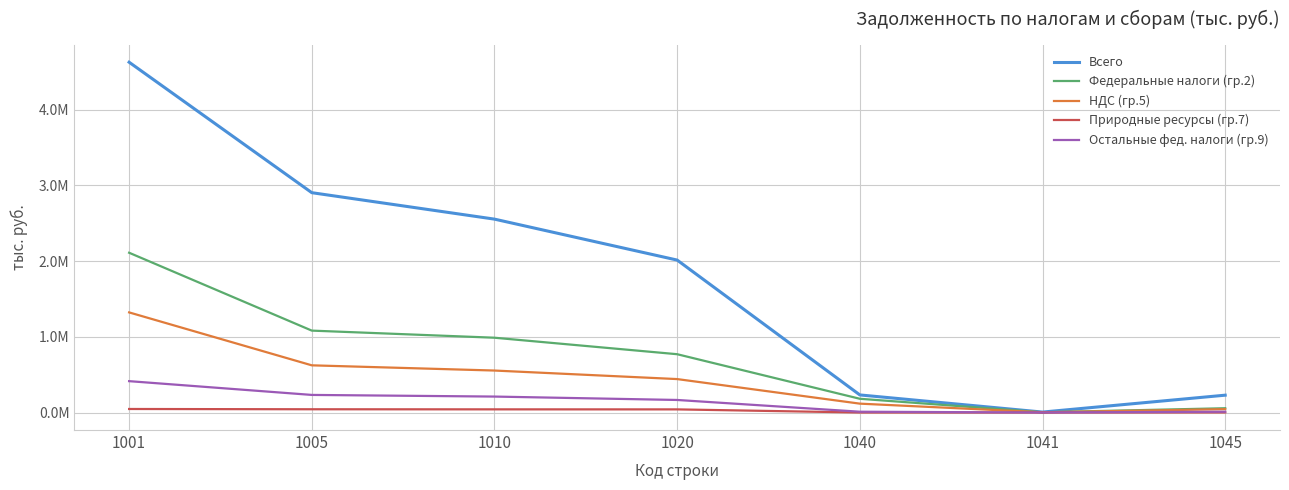

What is the total value across all series at 1010?

4346834